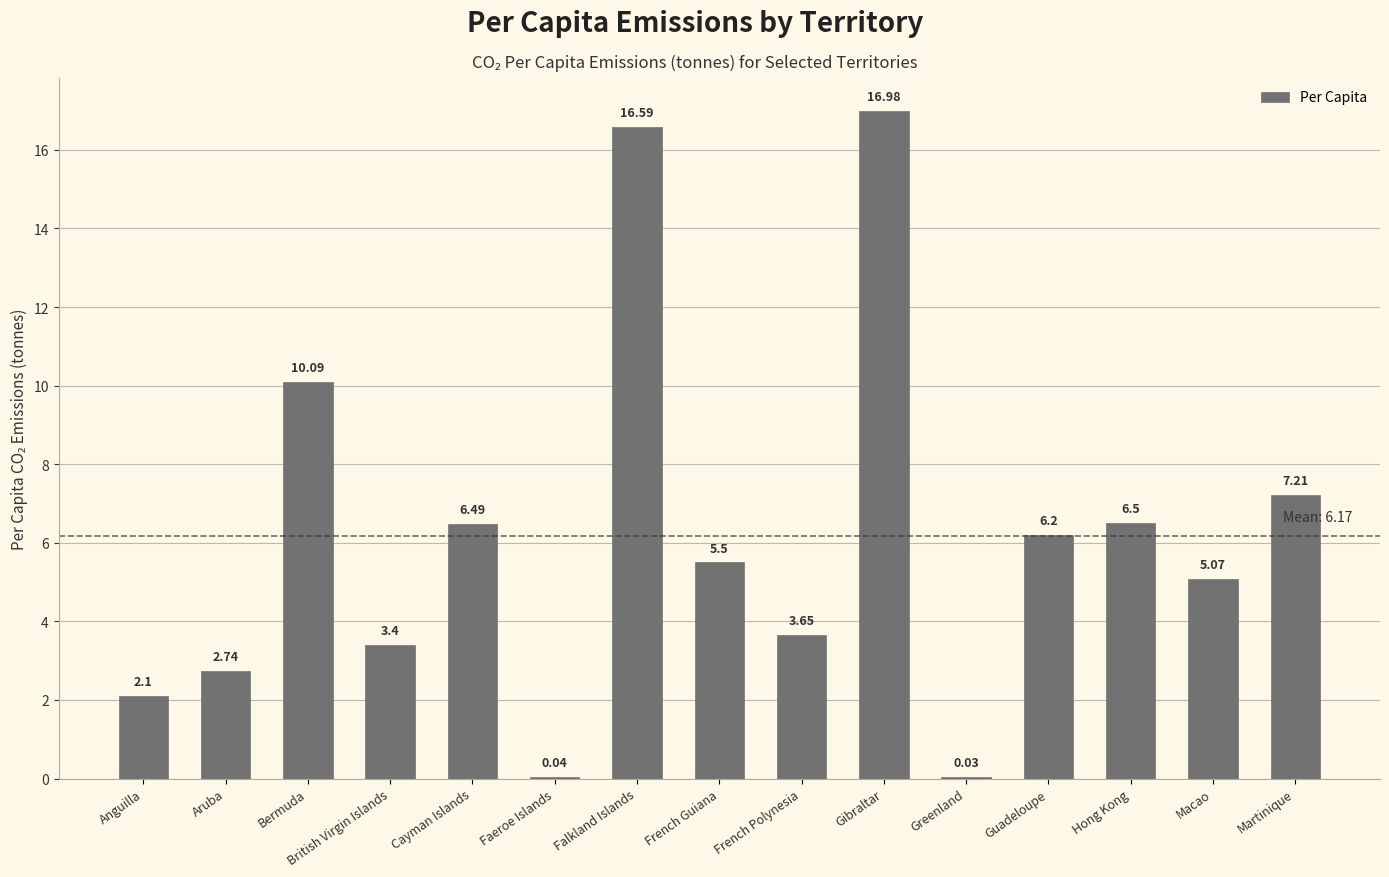

Where does the data first go above 5?

Bermuda